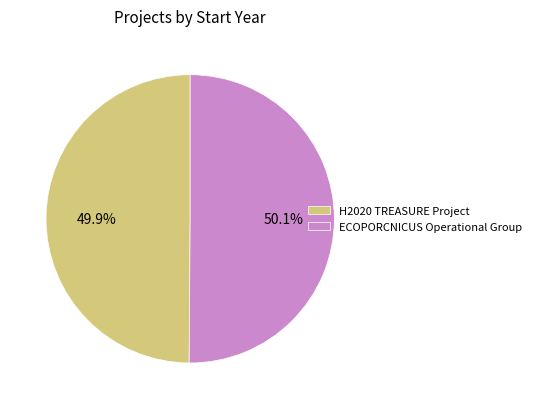

Does any single category account for the majority?

Yes